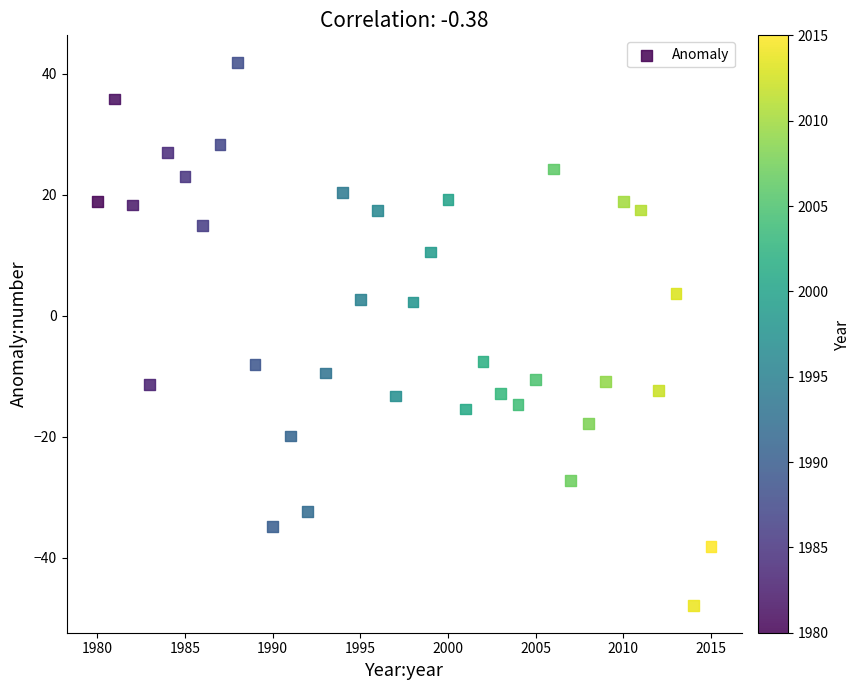

What is the range of X values (max minus min)?

35.0